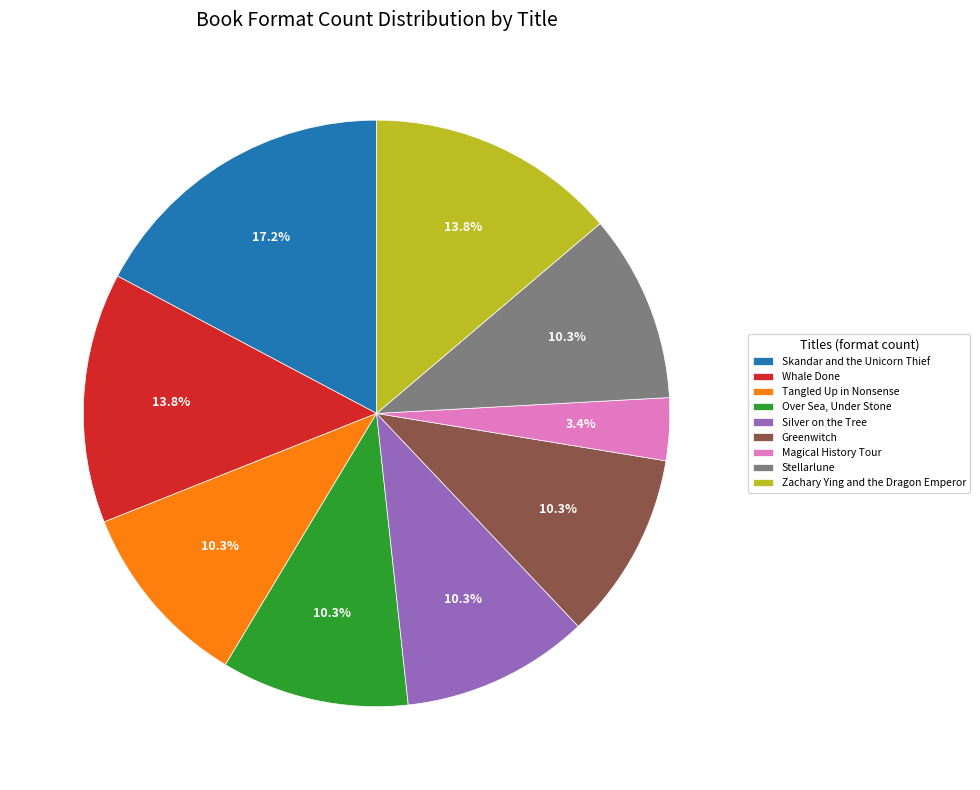

To the nearest percent, what is the combined percentage of Zachary Ying and the Dragon Emperor and Stellarlune?

24%